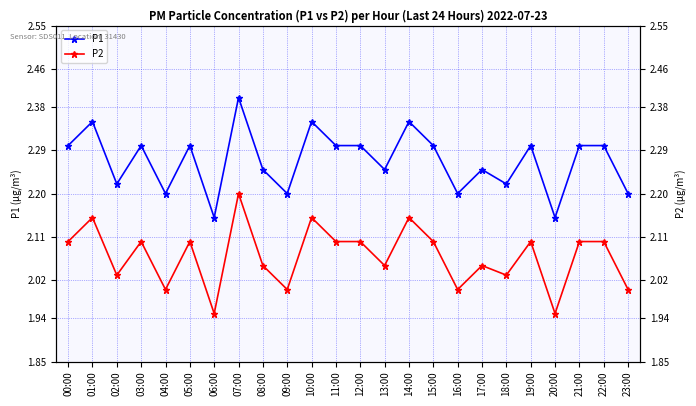

Is it true that P2 equals 2.1 at 14:00?

True